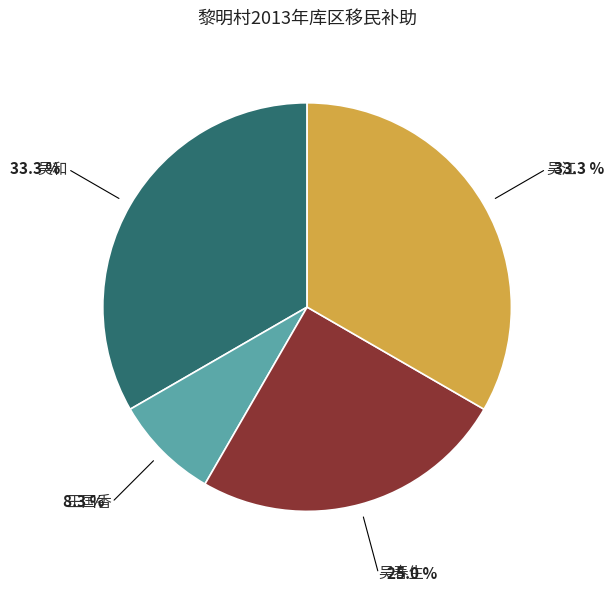

Is 吴春生 the majority of the pie?

No